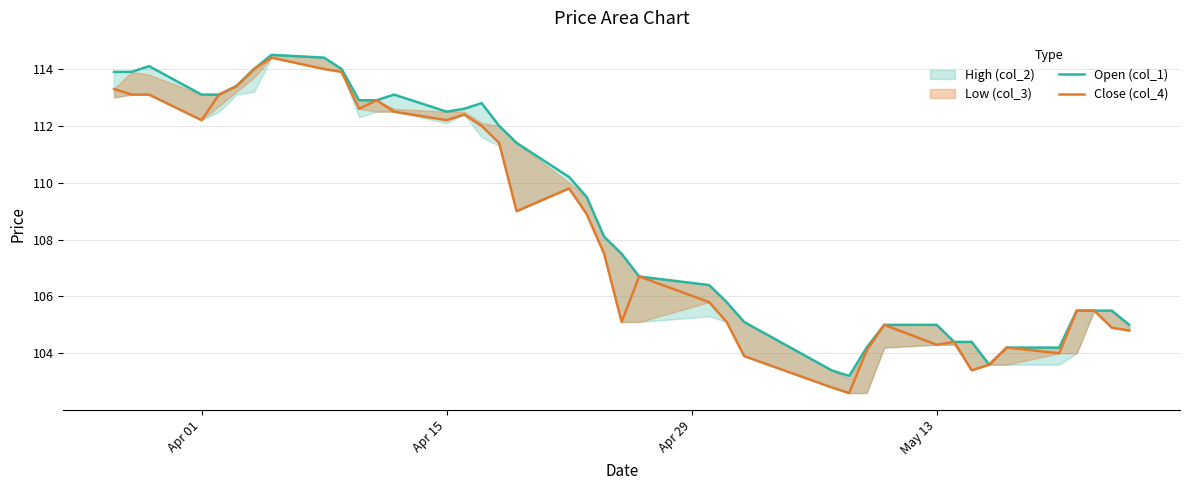

What is the value of the Close (col_4) point at the 4th from the left?

112.2